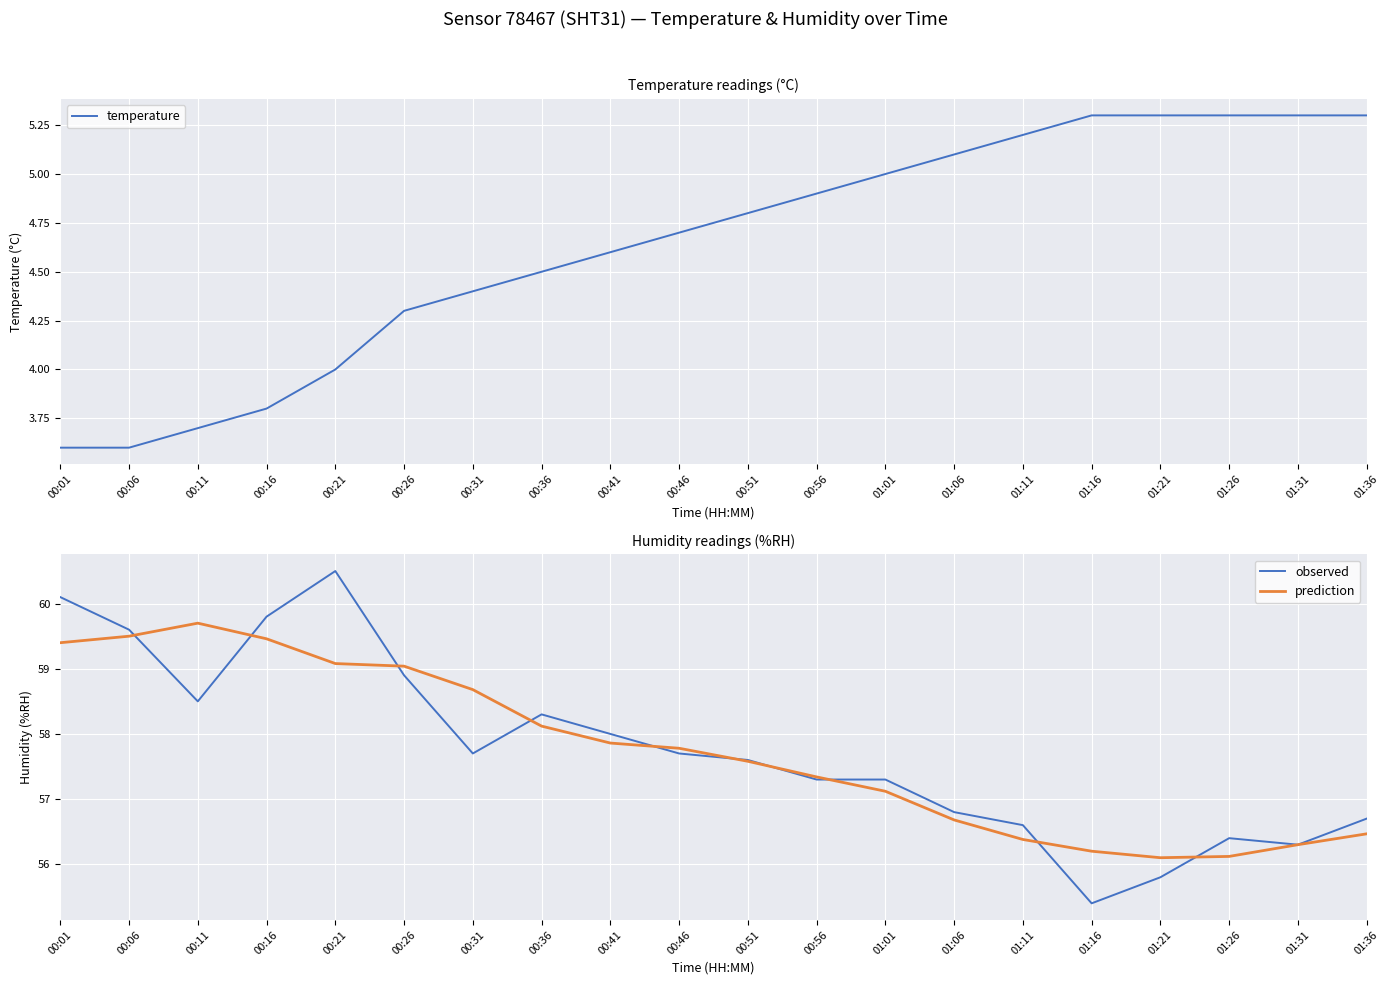

How many intersections are there between observed and prediction?

10